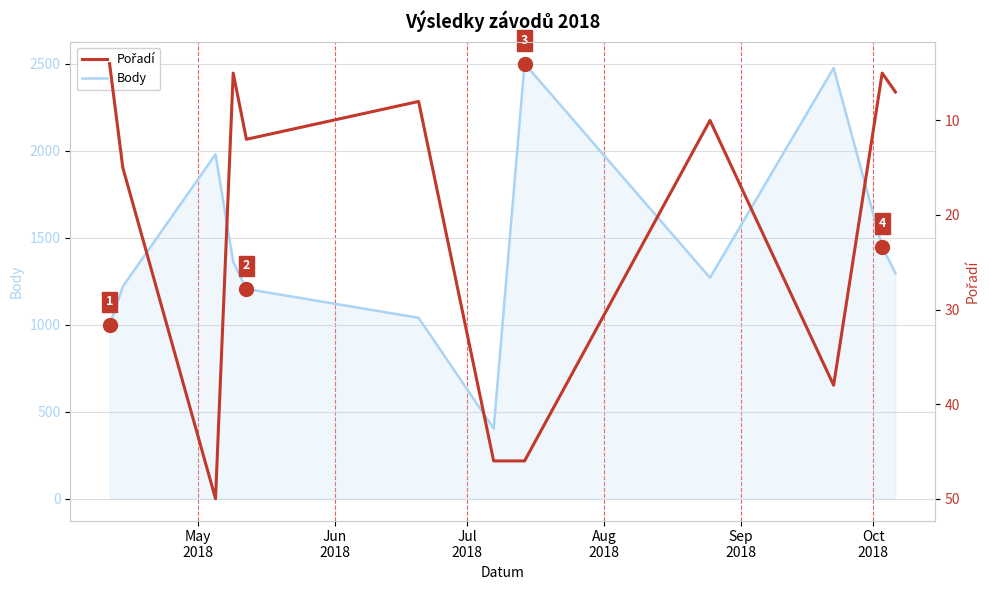

Count the number of data series in this chart.

2